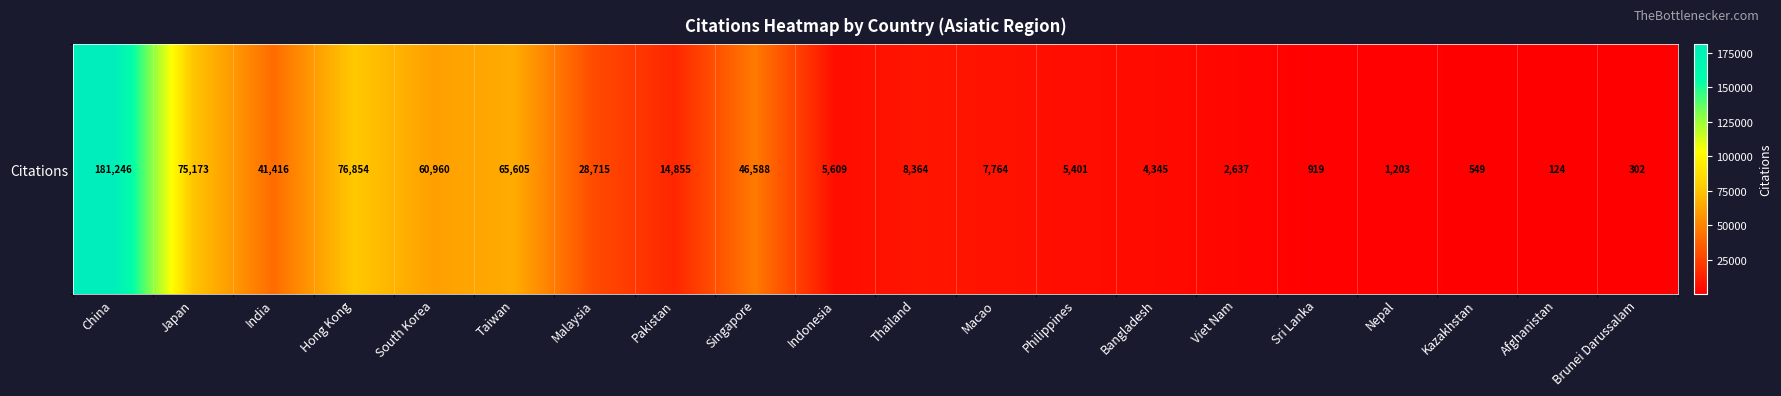

Where does the data first go above 8364?

China